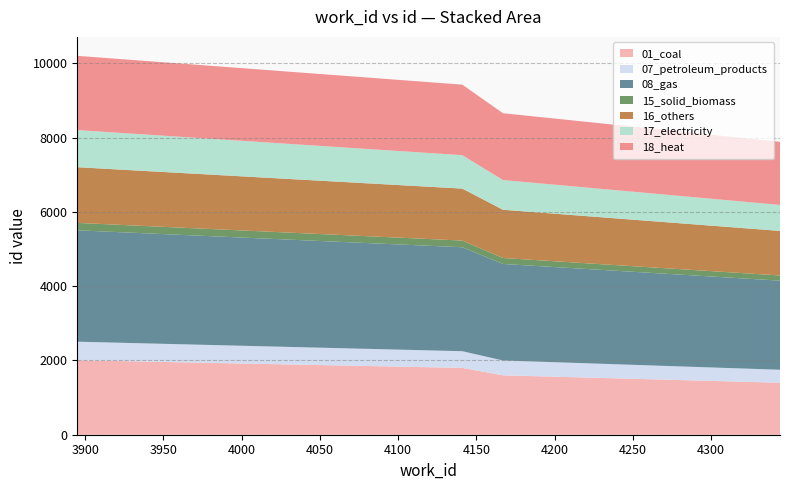

Does the chart have visible grid lines?

Yes